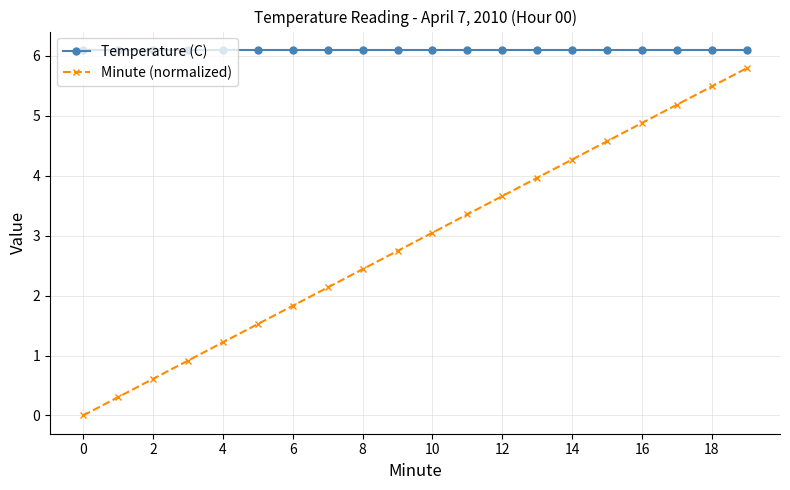

What is the difference between the maximum and minimum values in the Minute (normalized) series?

5.8